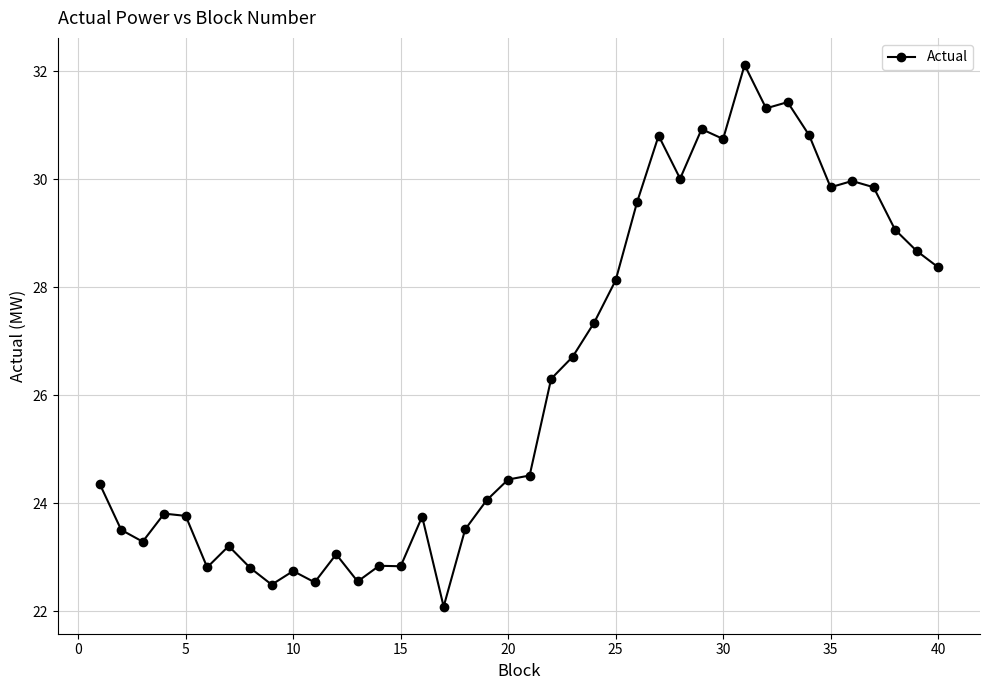

Count the number of values greater than 24.

23